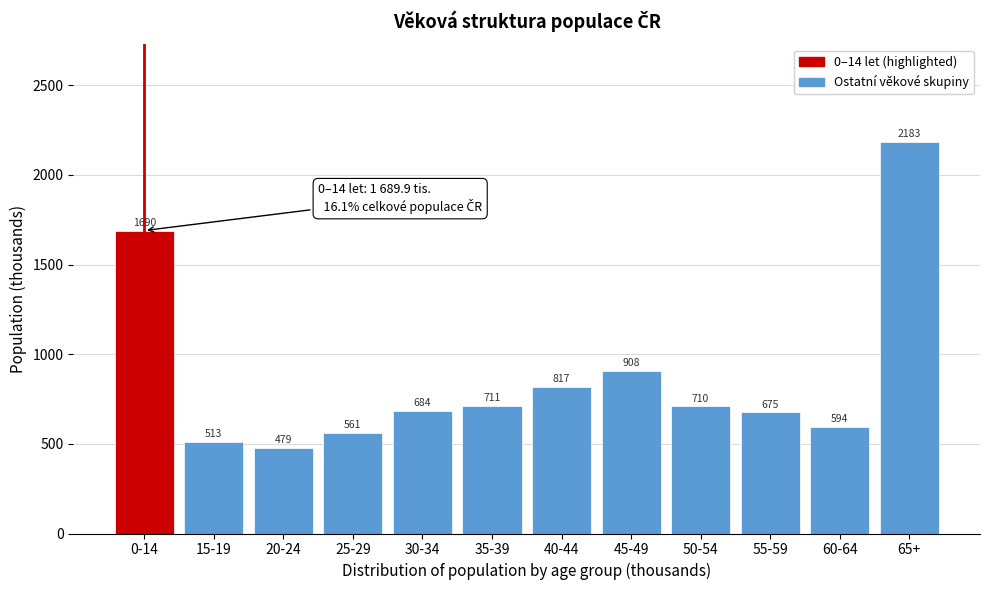

Which label corresponds to the largest value in the chart?

65+